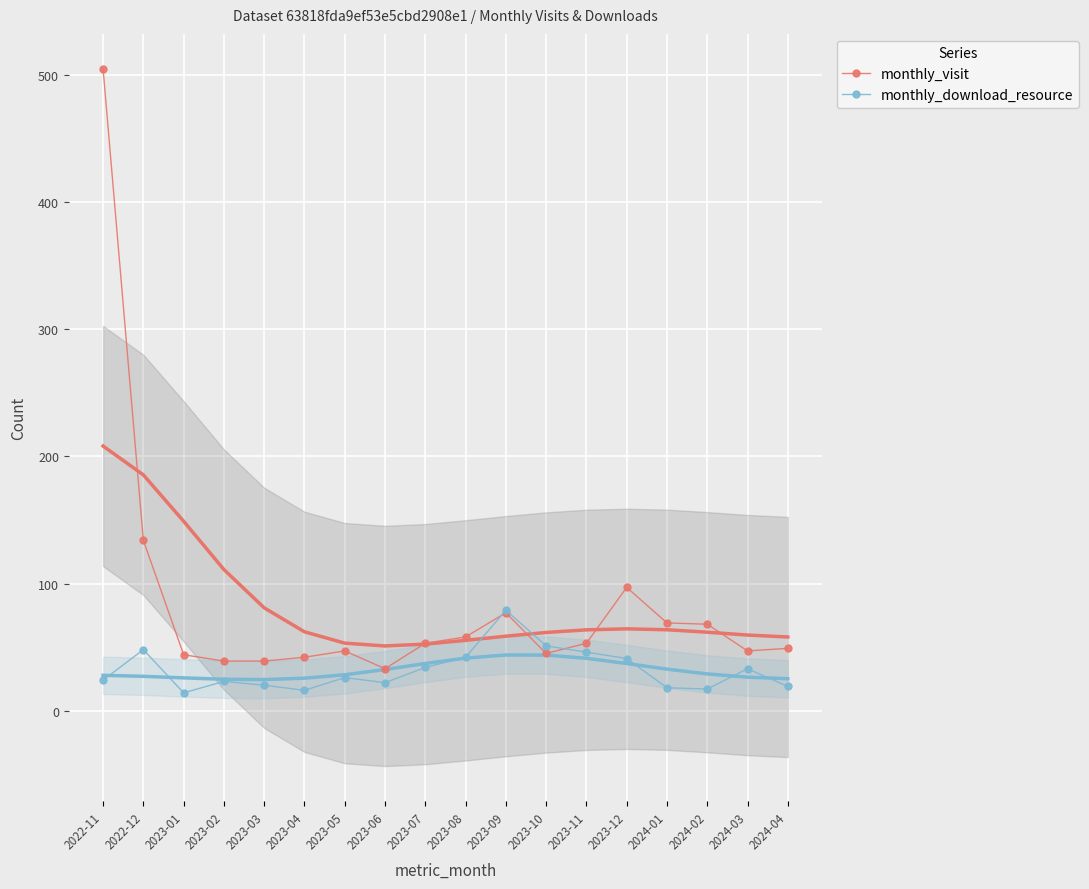

At which category does the chart reach its peak across all series?

2022-11